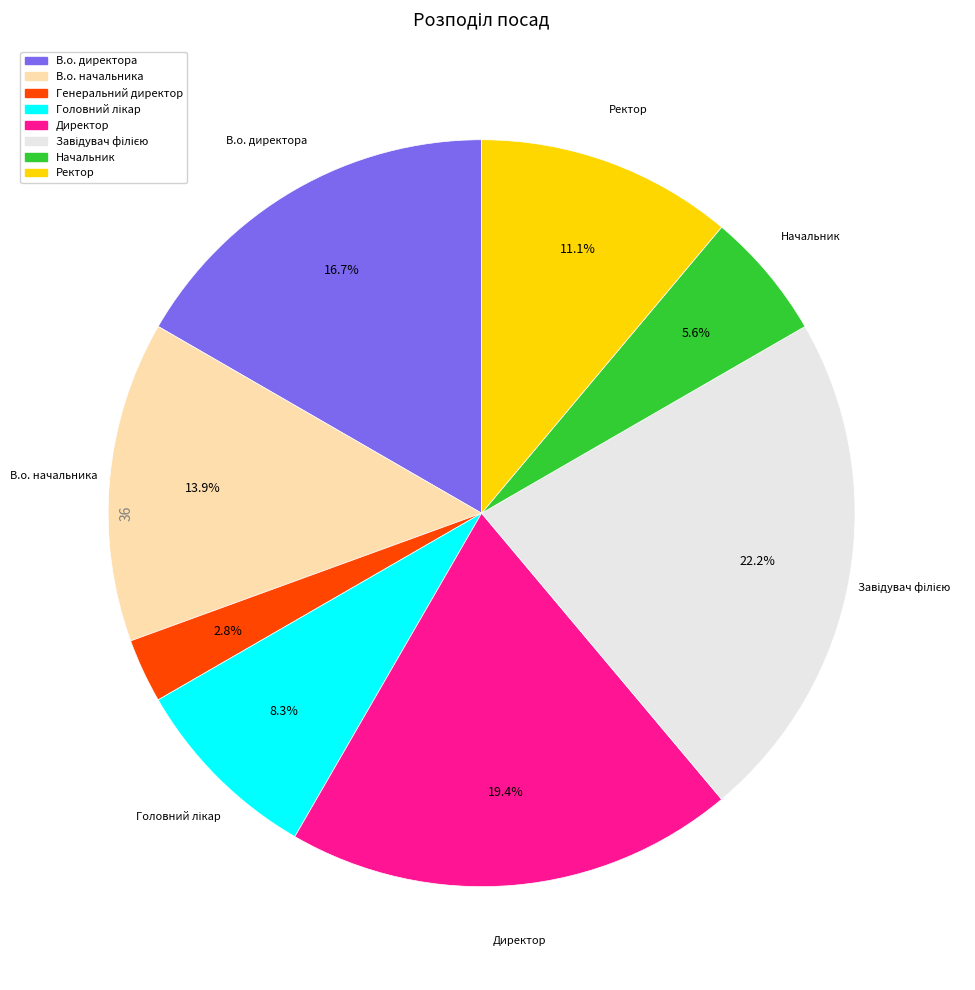

Which category has the smallest portion of the pie?

Генеральний директор